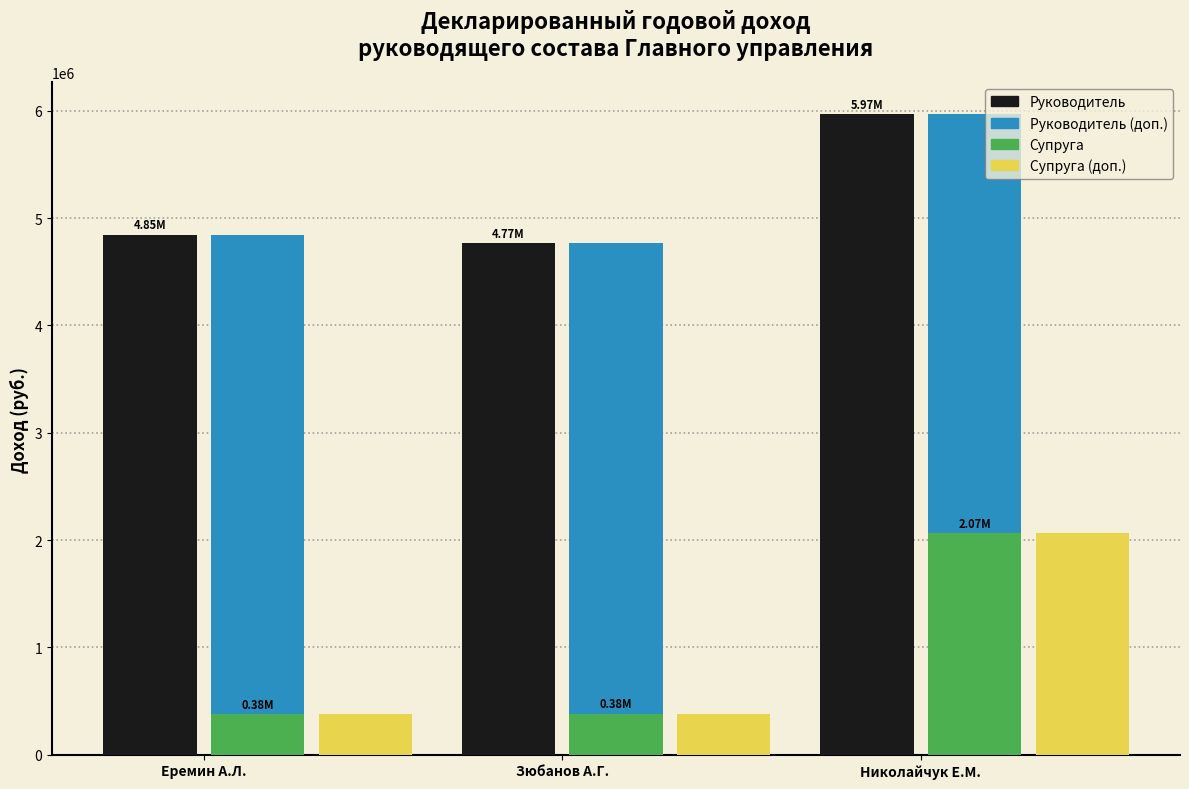

Count the number of data series in this chart.

2